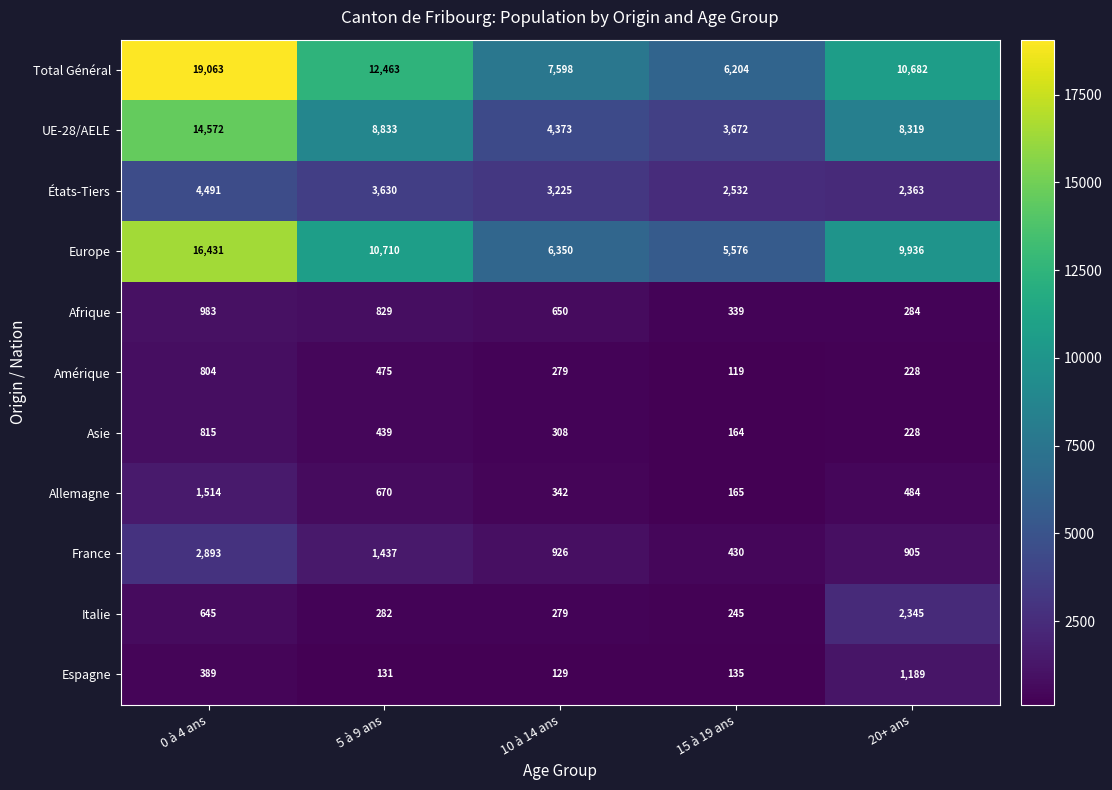

Where is Europe nearest to the value 11003?

5 à 9 ans